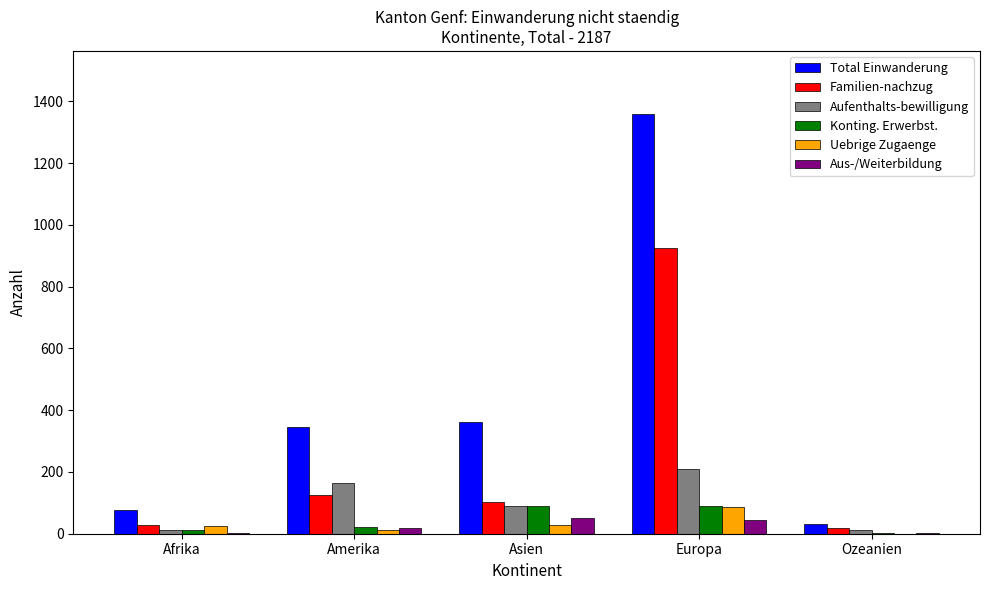

Which series has the largest total across all categories?

Total Einwanderung